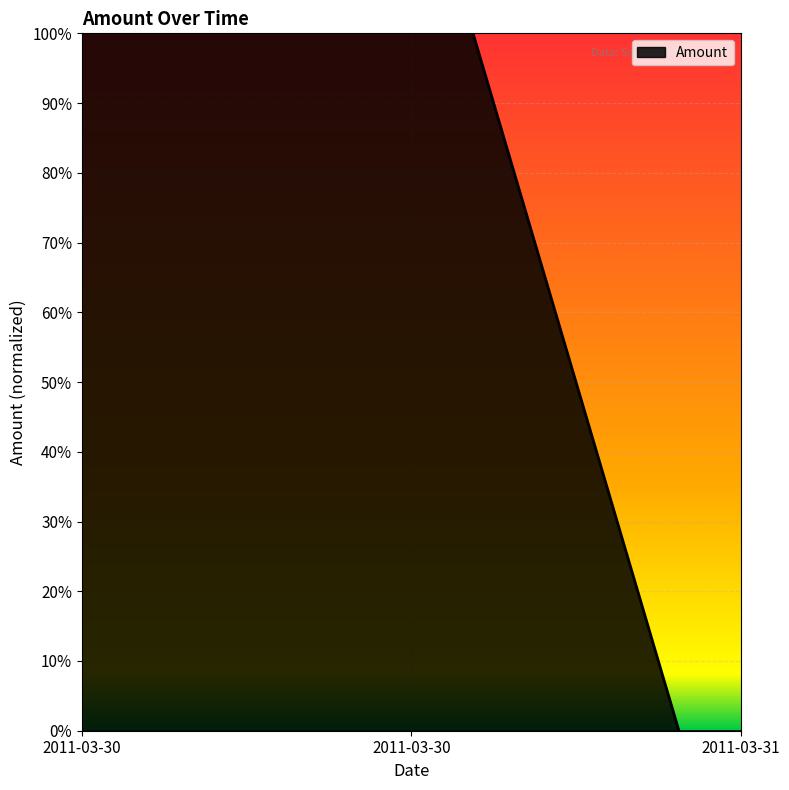

Rank the categories by value from highest to lowest.

2011-03-30, 2011-03-30, 2011-03-31